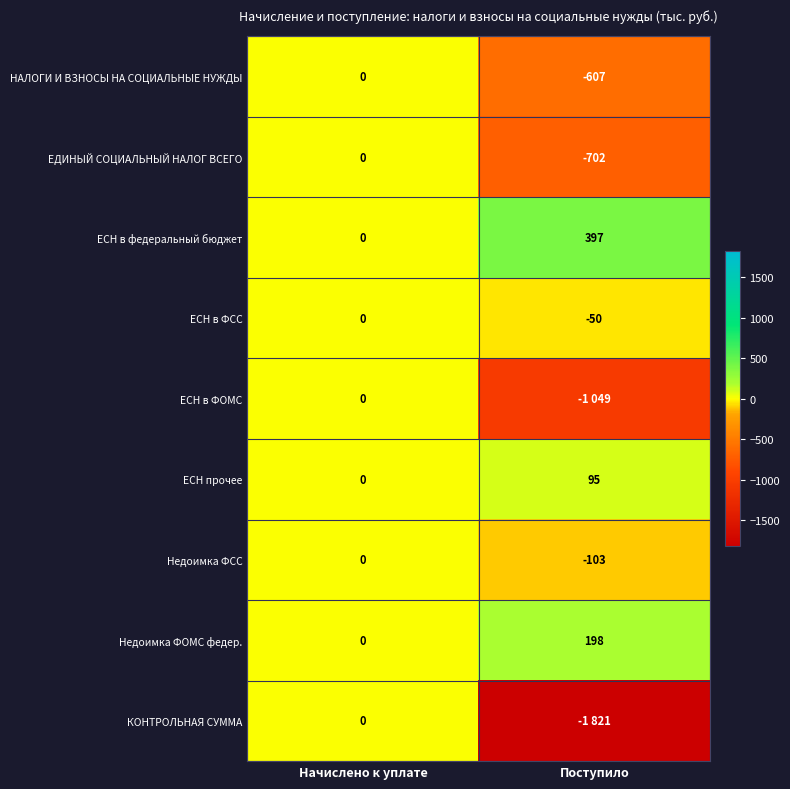

The value of ЕСН в федеральный бюджет at Поступило is 397. True or false?

True